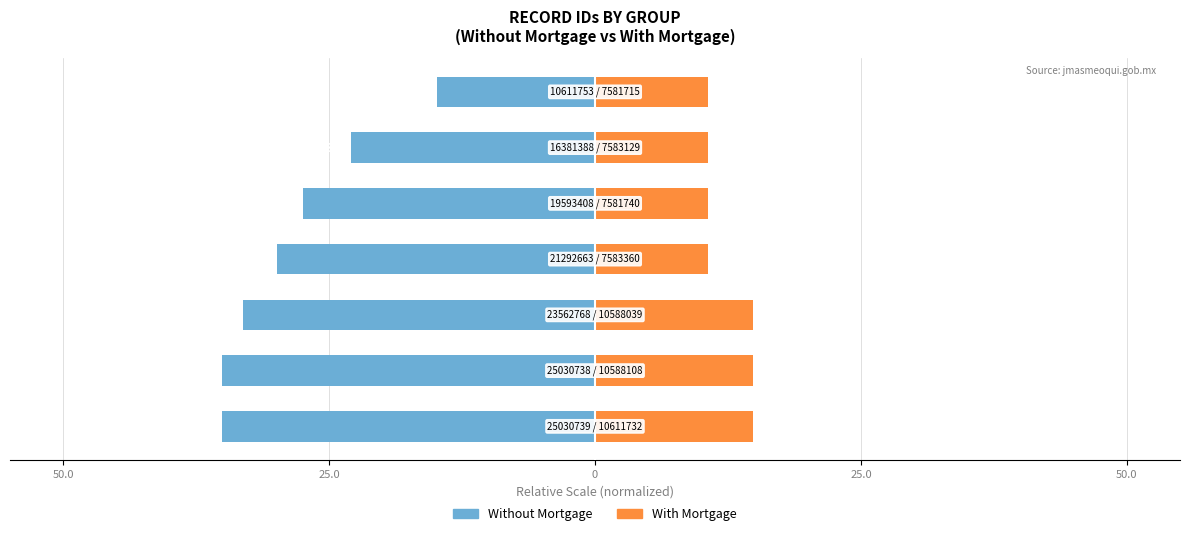

Count the With Mortgage values in the range 10 to 14.

4